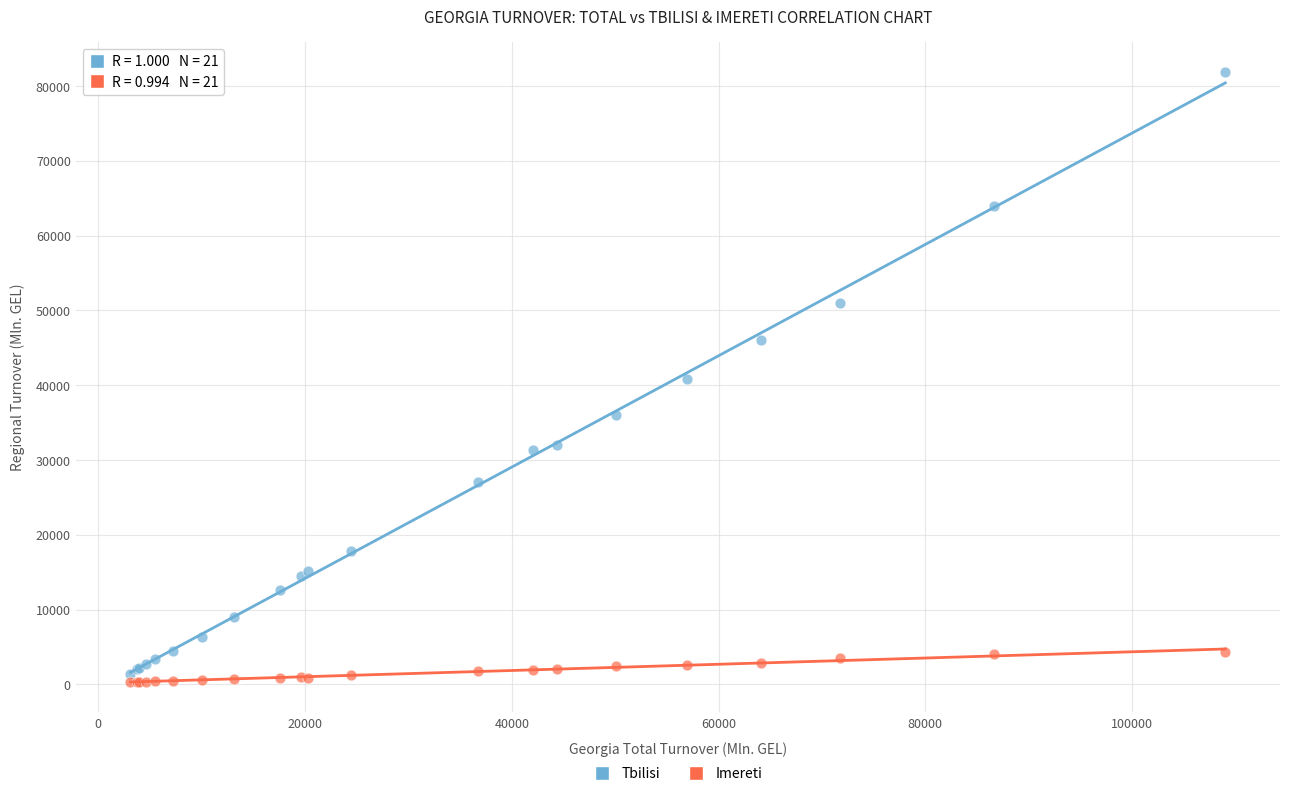

Which series contains the highest Y value?

Tbilisi